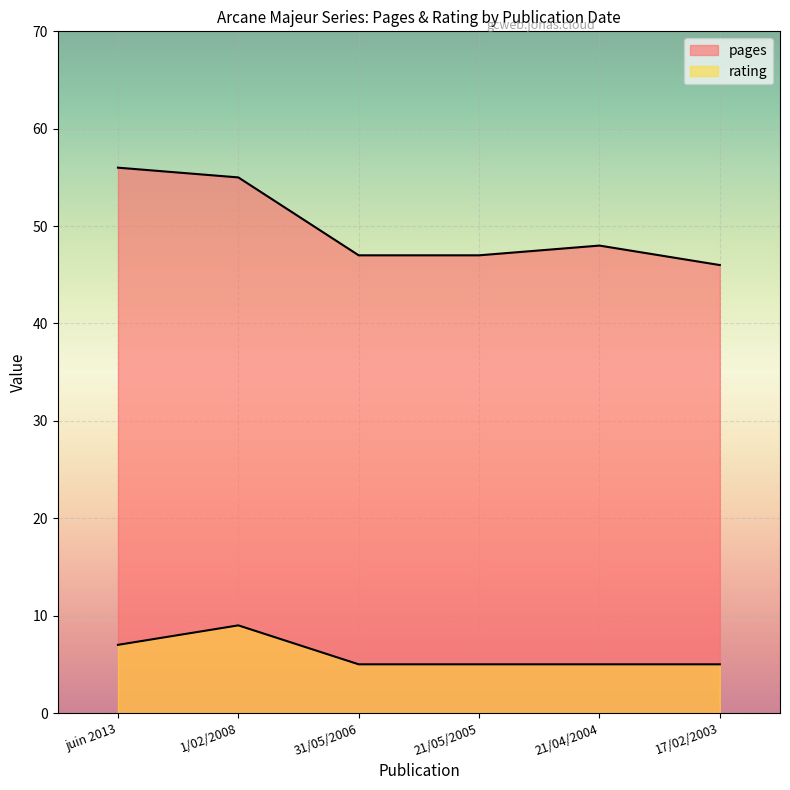

What is the total value across all series at 21/04/2004?

53